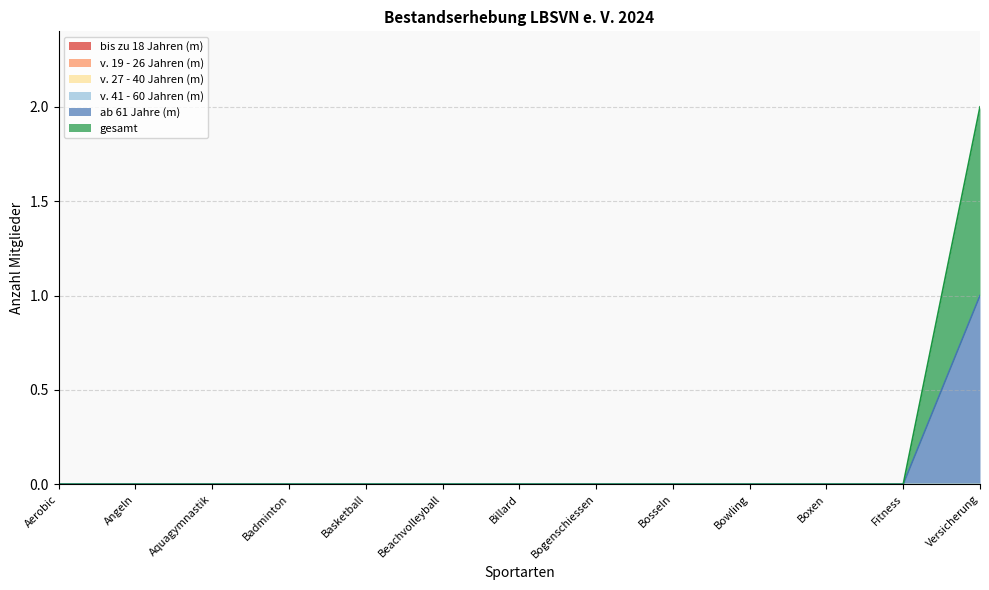

Does the chart display data point markers on the line(s)?

No